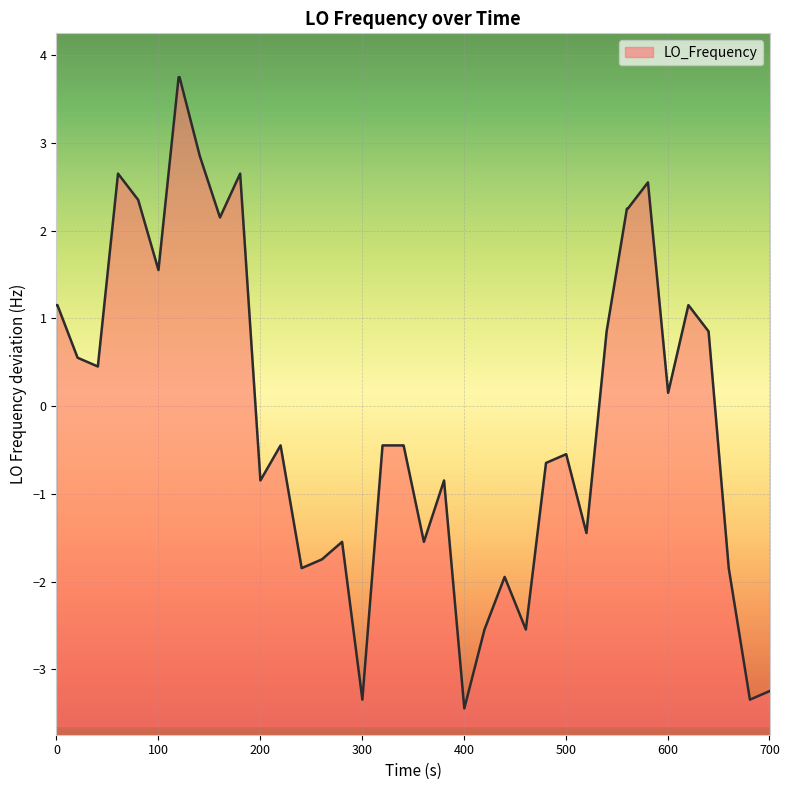

What is the difference between the maximum and minimum values?

7.2